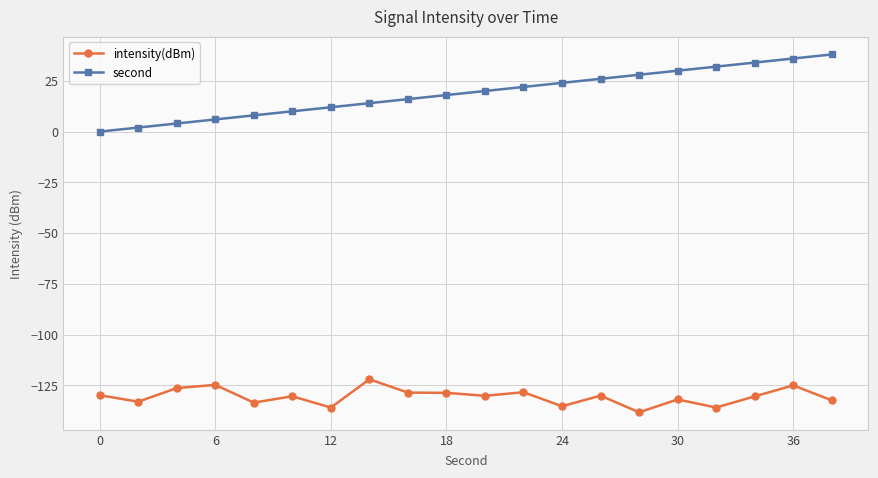

Which series has the largest total across all categories?

second